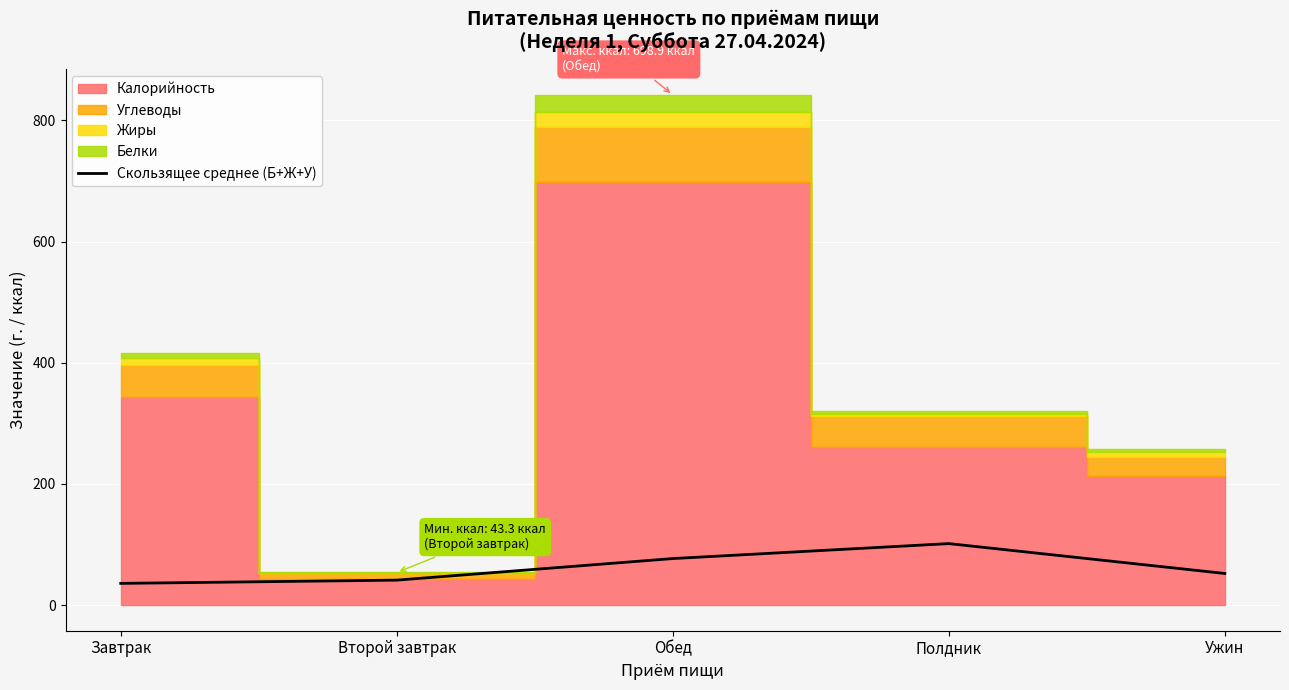

How many lines are shown in the chart?

1